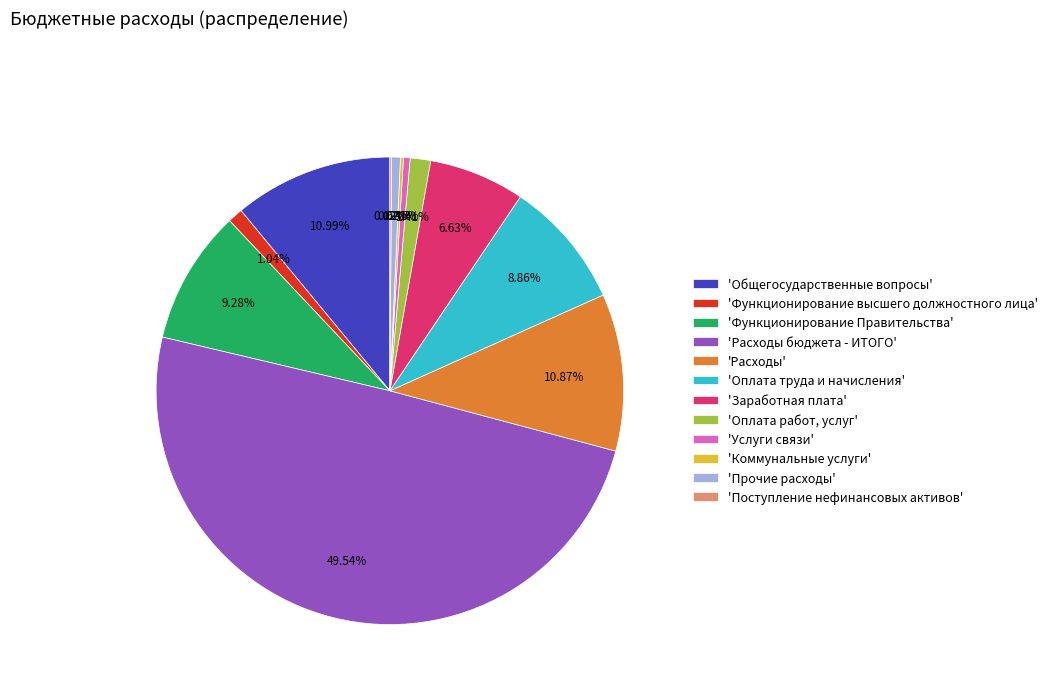

To the nearest percent, what is the difference between the largest and smallest slice percentages?

49%